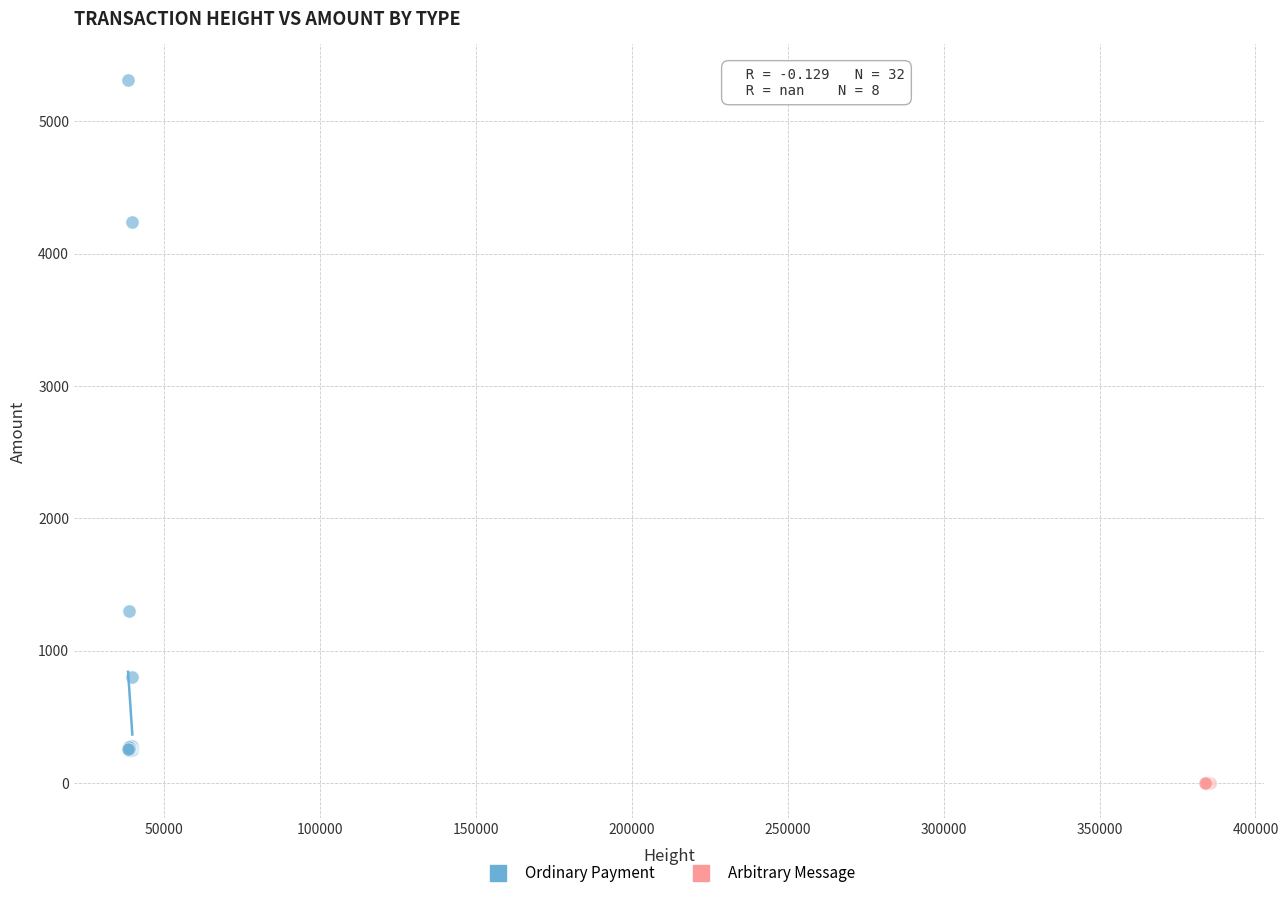

Which series reaches the minimum Y coordinate?

Arbitrary Message